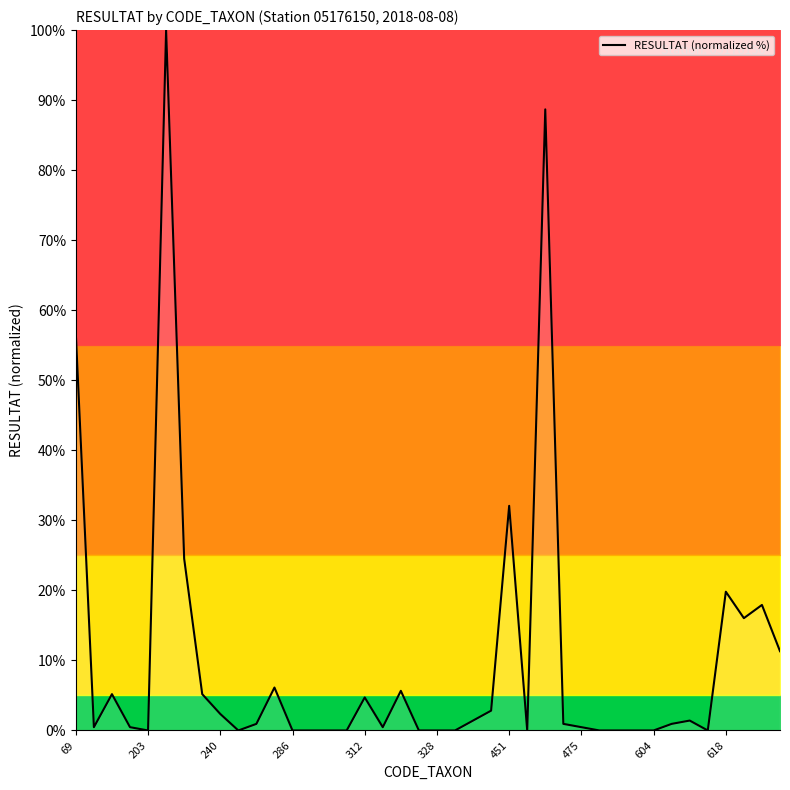

What is the average value?

10.2